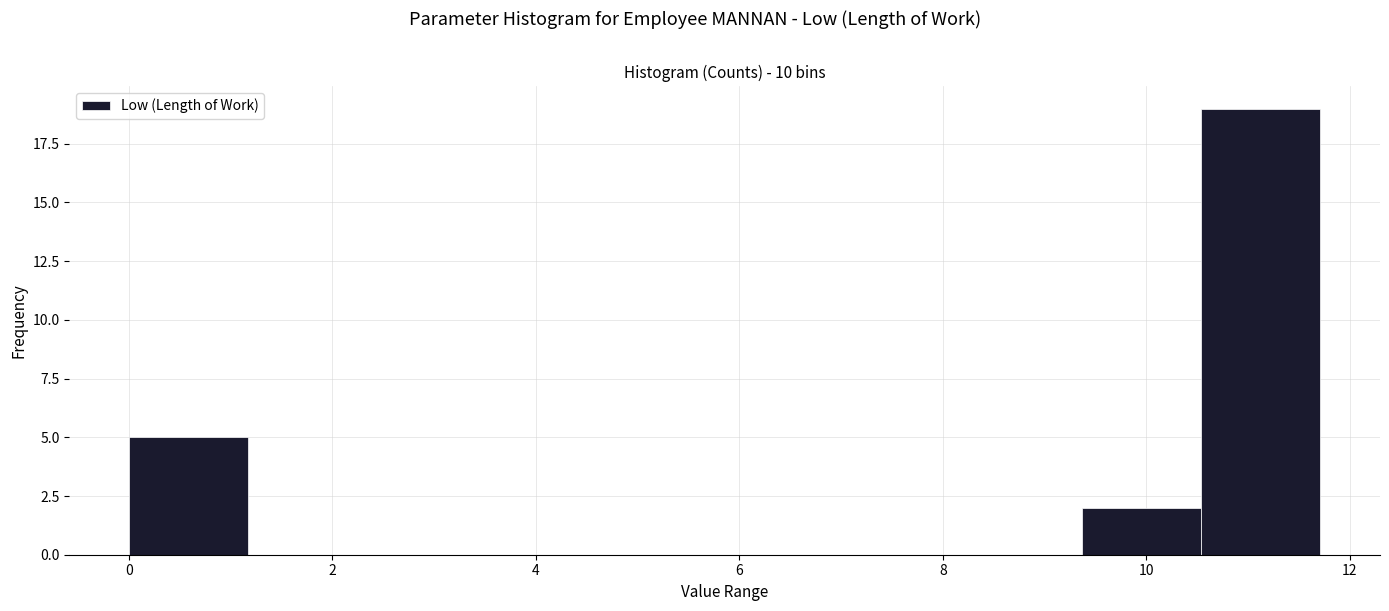

How tall is the bar that spans 9.4 to 10.6 on the x-axis? Neither the bar edges nor the heights are printed on the chart, so give them approximately, as read against the axes.

2